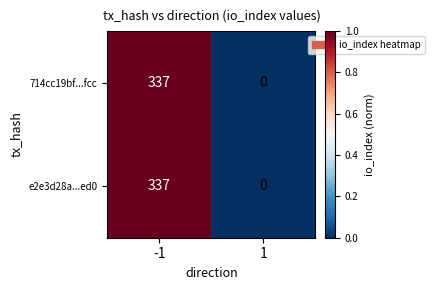

How many categories are shown in the chart?

2